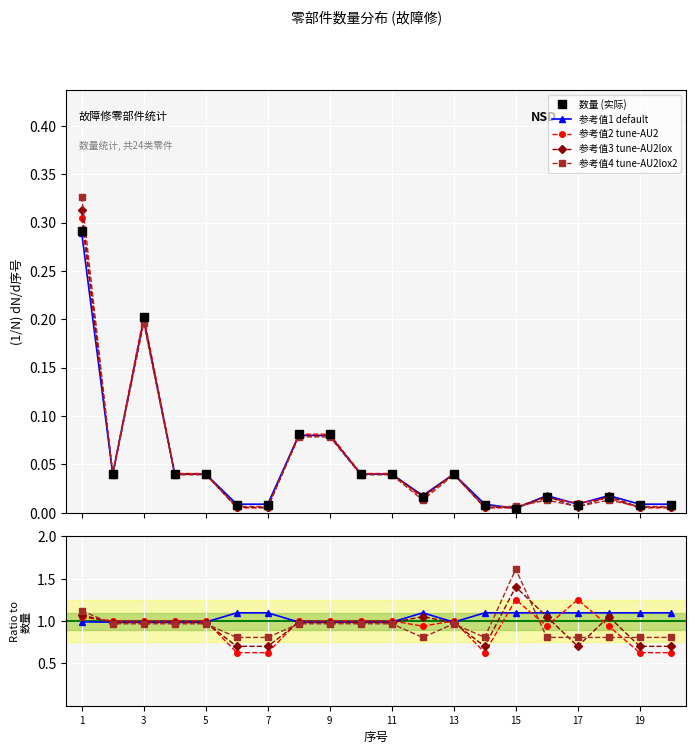

At which category does 参考值3 reach its first local valley?

2